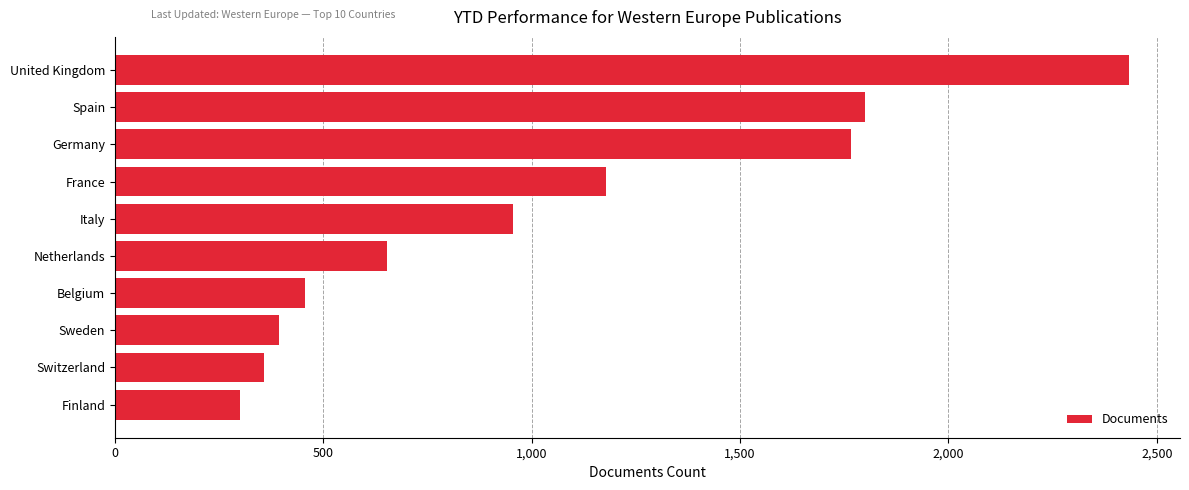

What is the minimum value shown in the chart?

300